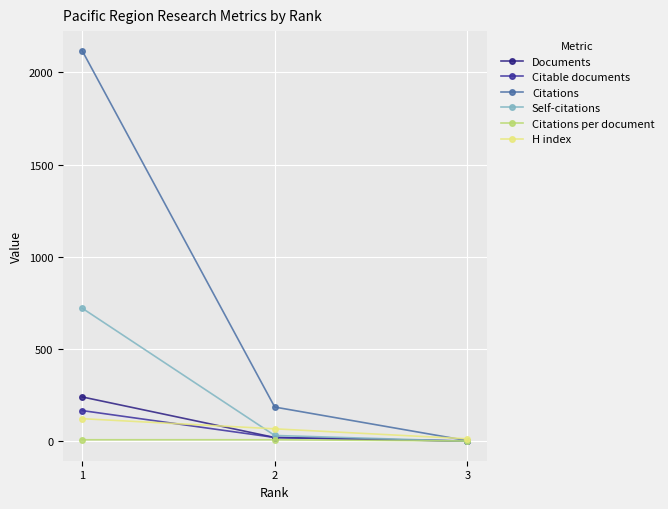

How many data points does each series have?

3